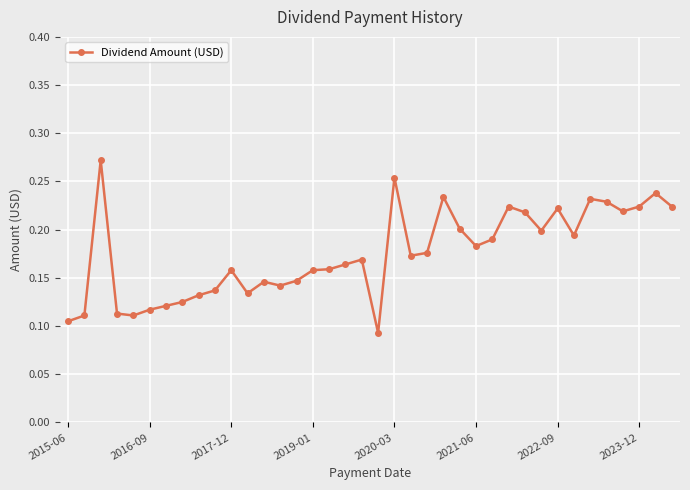

True or false: the data has more than 1 interior local peaks.

True